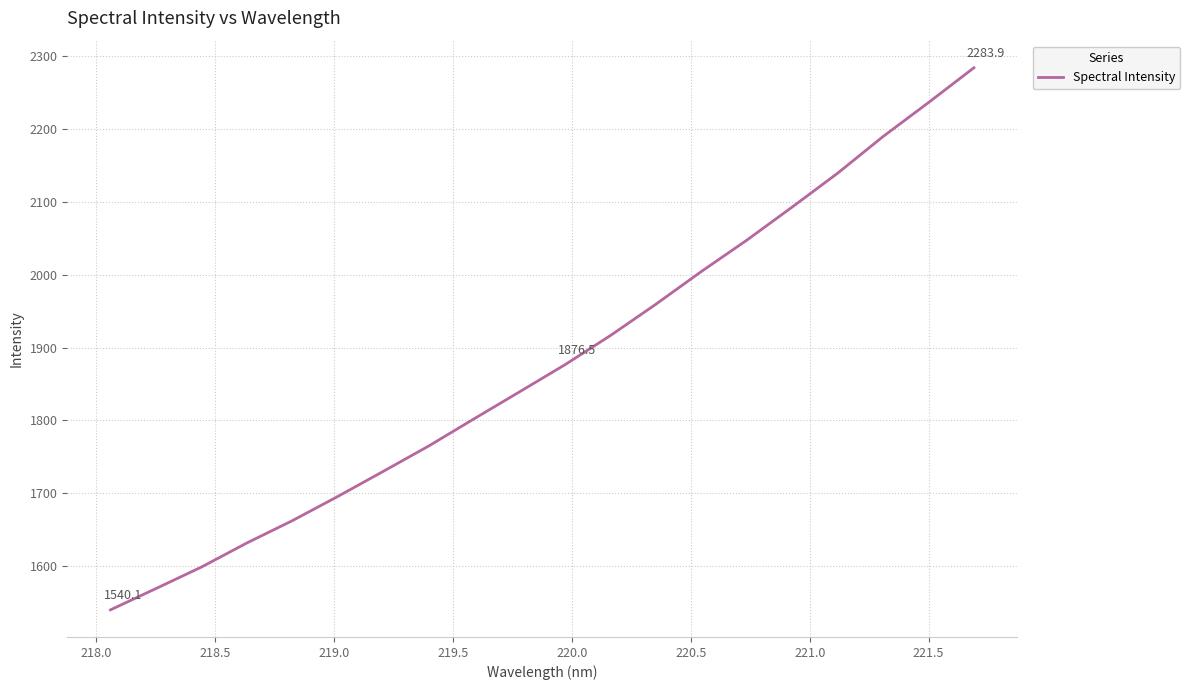

What is the maximum value shown in the chart?

2283.9